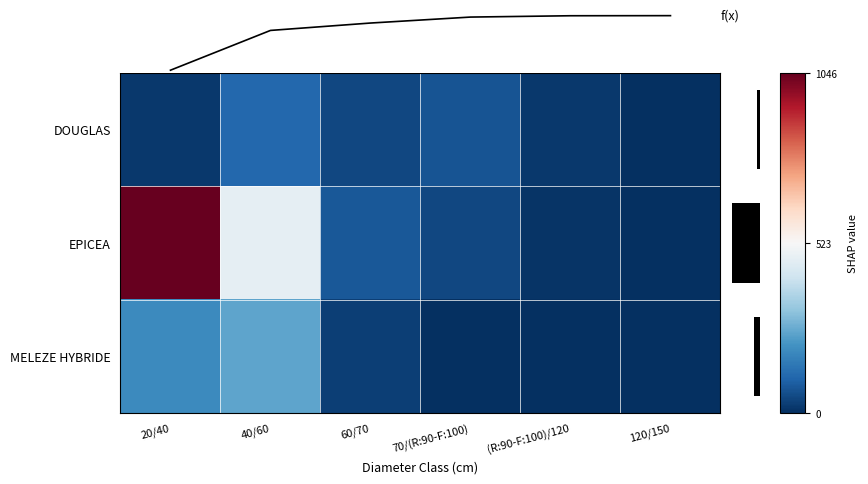

Is it true that MELEZE HYBRIDE equals 6 at 70/(R:90-F:100)?

False